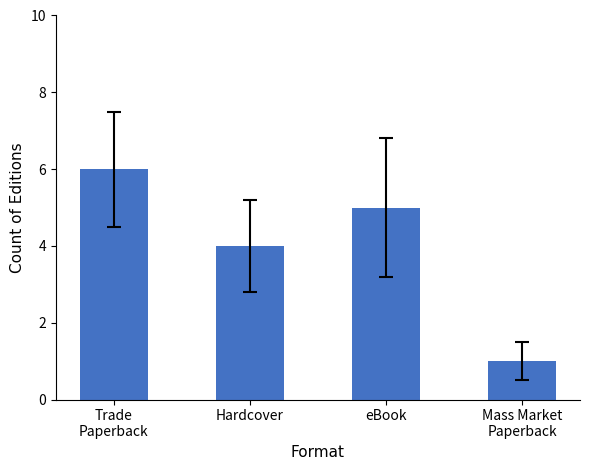

Approximately how many times larger is the value at Trade
Paperback compared to Hardcover?

1.5